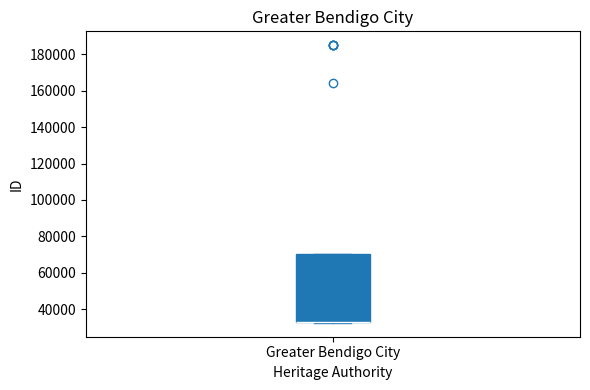

Where is the lower edge of the box for Greater Bendigo City on the y-axis? The values are not printed on the chart, so give them approximately, as read against the axis.

34000